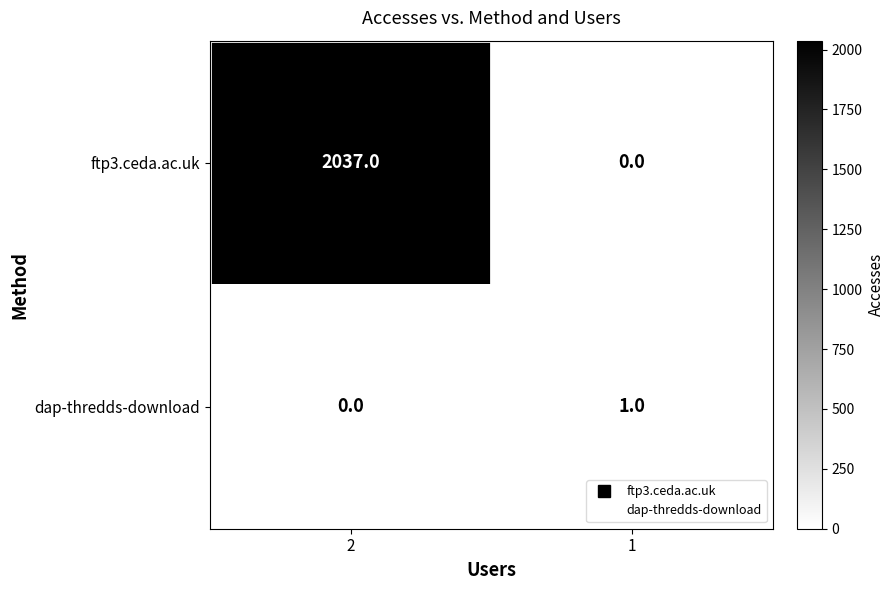

What is the approximate value of ftp3.ceda.ac.uk at 2, to the nearest 100?

2000